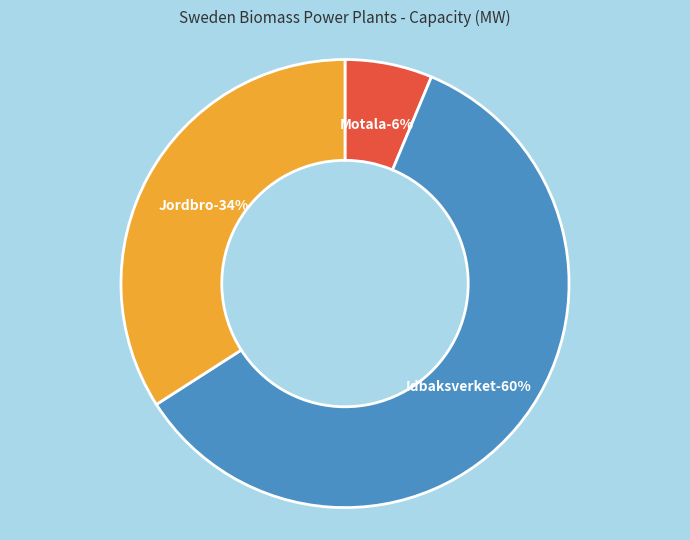

The Jordbro slice represents 22% of the pie. True or false?

False